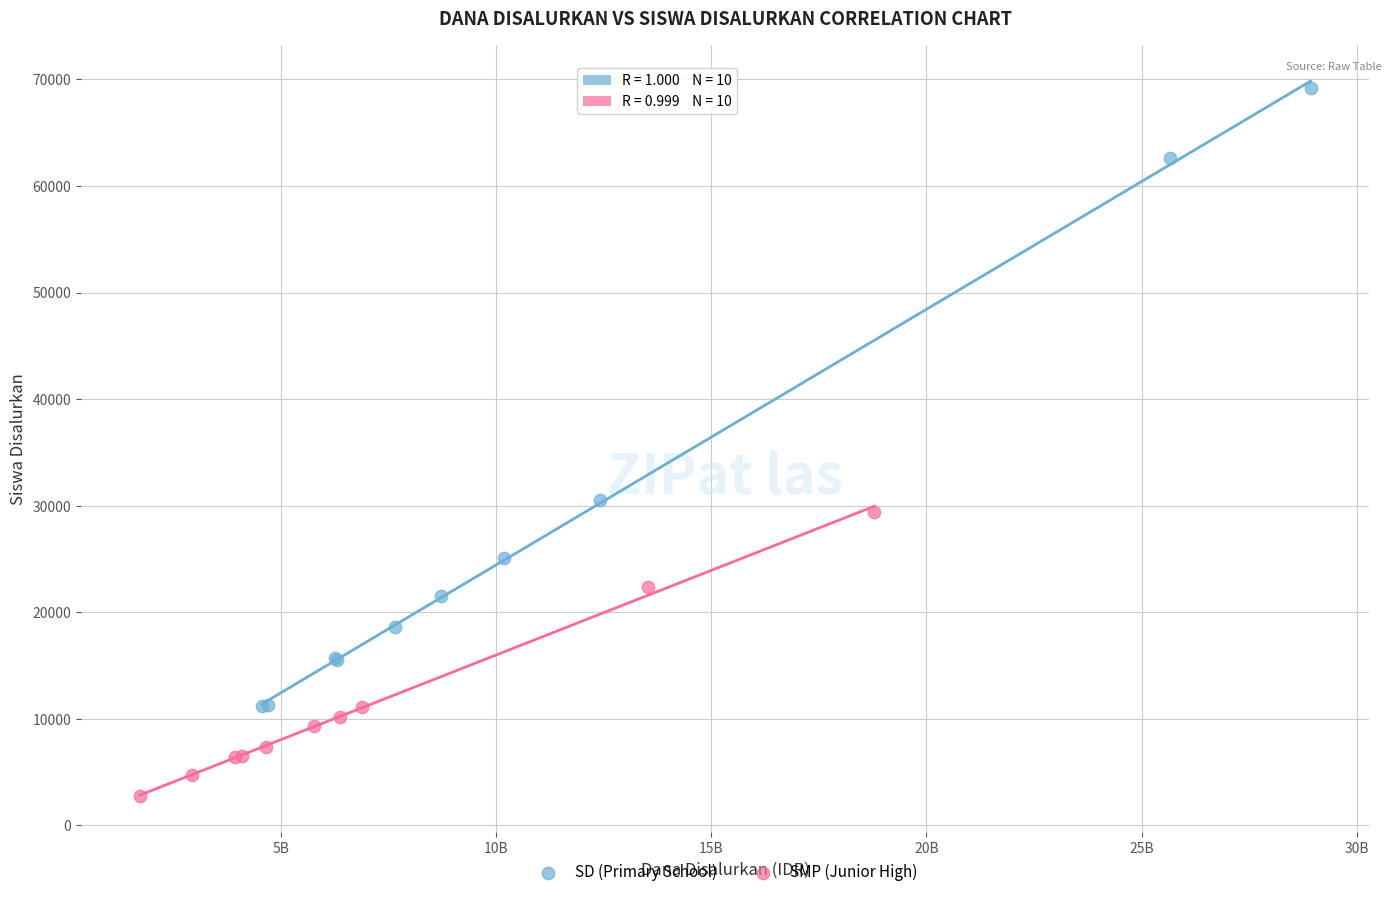

Which series contains the lowest Y value?

SMP (Junior High)